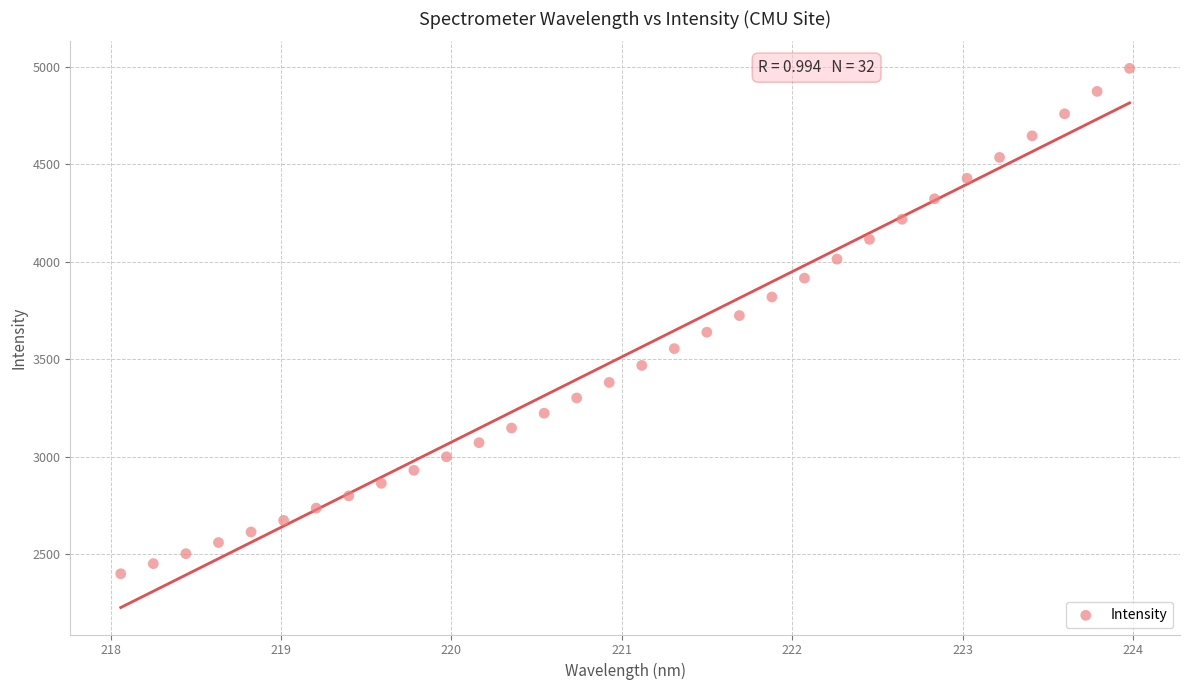

What is the range of Y values (max minus min)?

2592.1